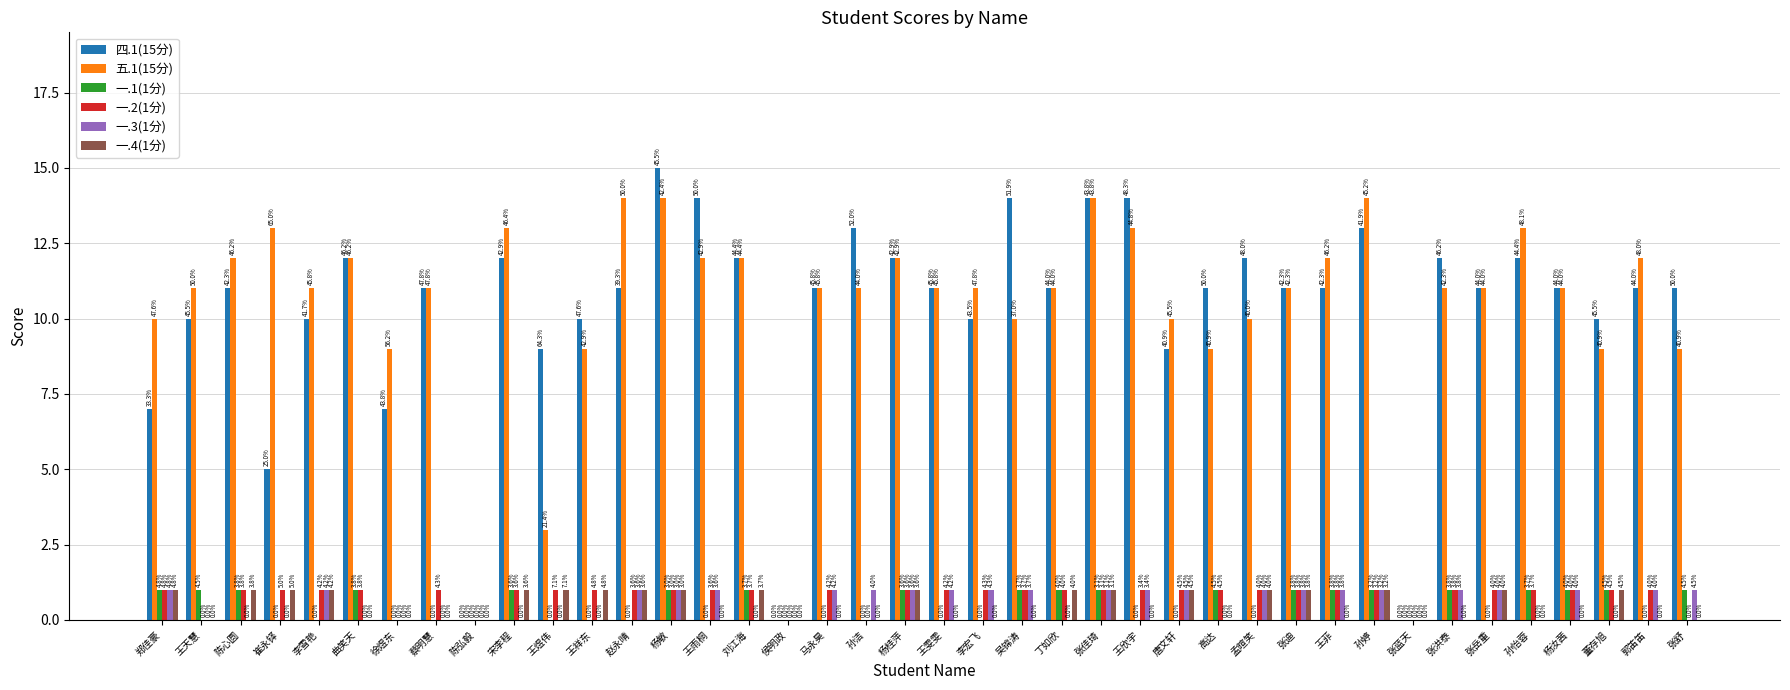

What is the label of the 6th bar from the right?

张岳重